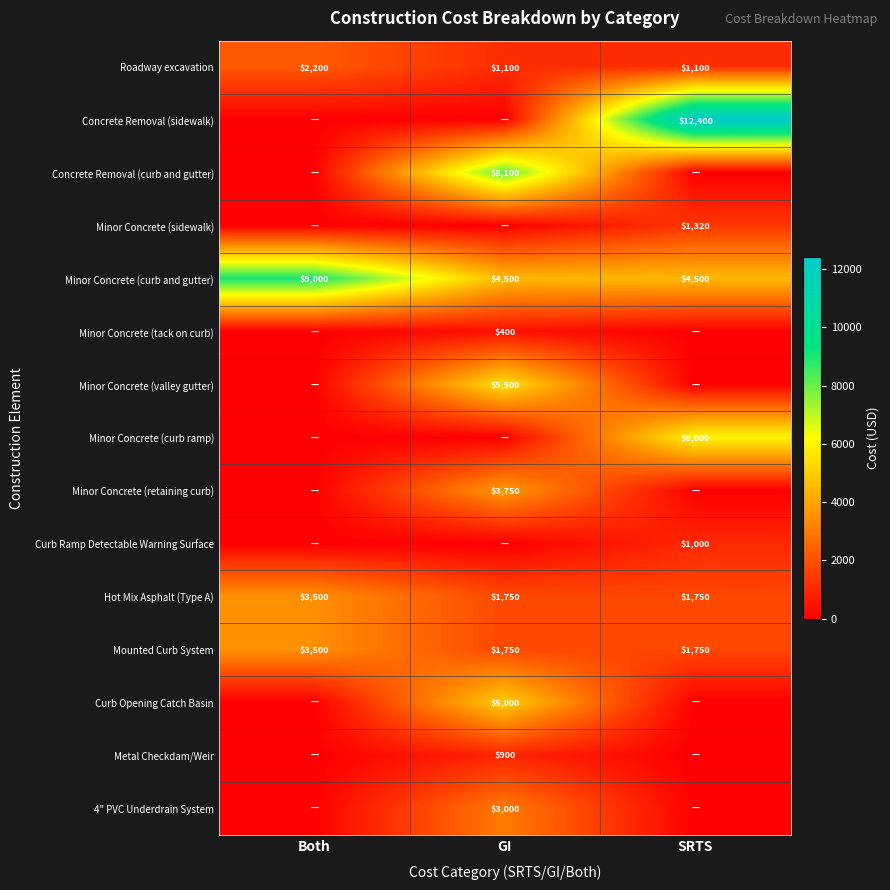

The Hot Mix Asphalt (Type A) series shows 1750 at GI. True or false?

True